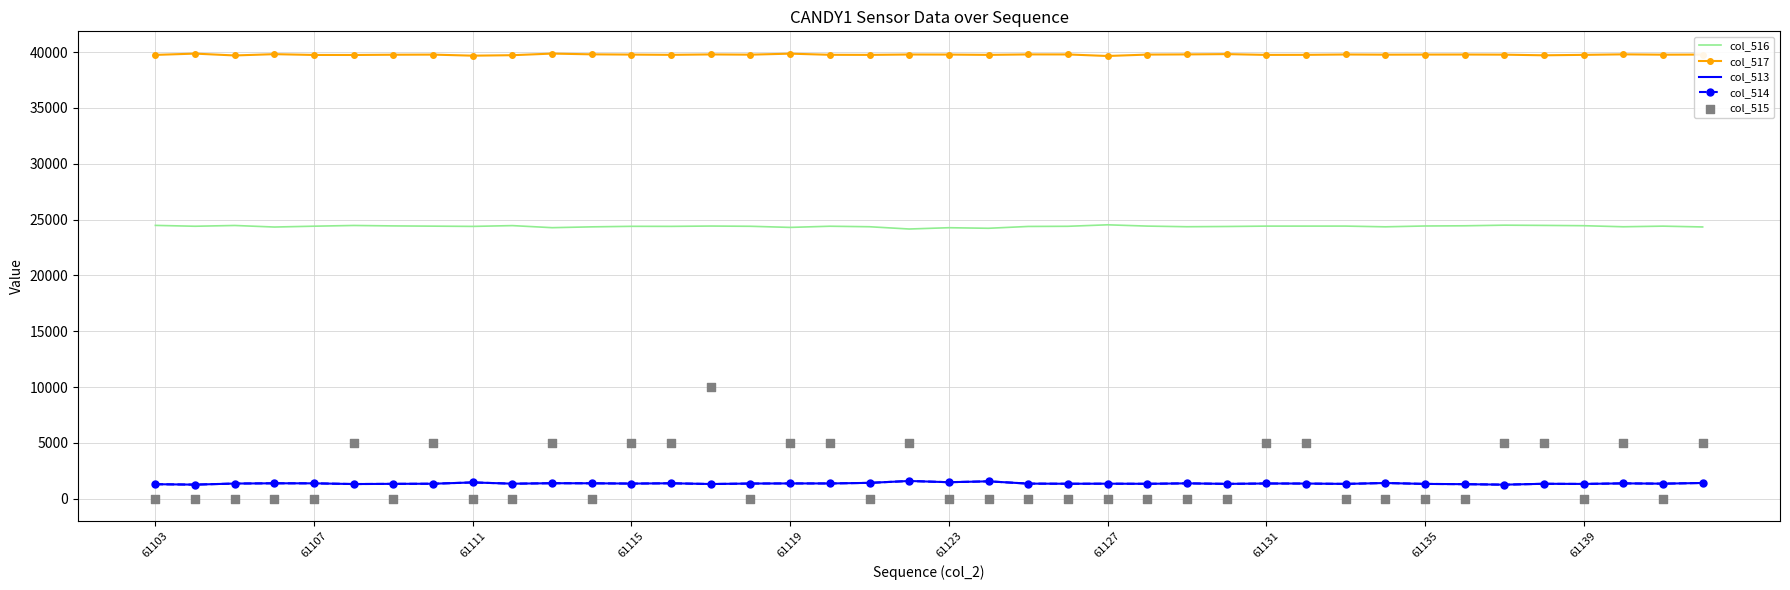

The col_516 series shows 24397 at 61115. True or false?

True